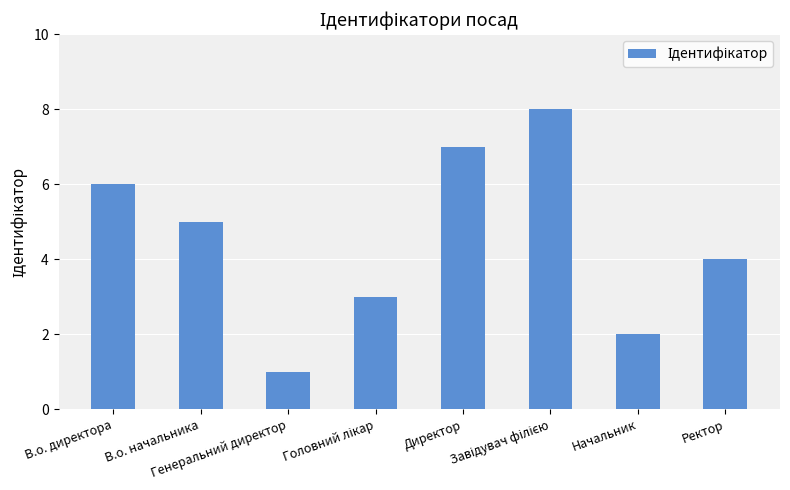

What is the difference between the maximum and minimum values?

7